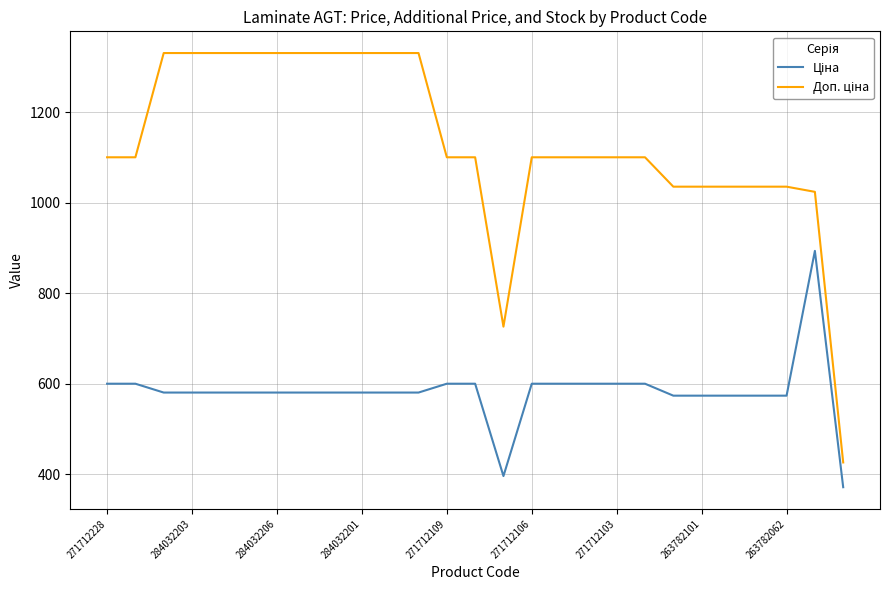

What is the maximum value shown in the chart?

1330.3